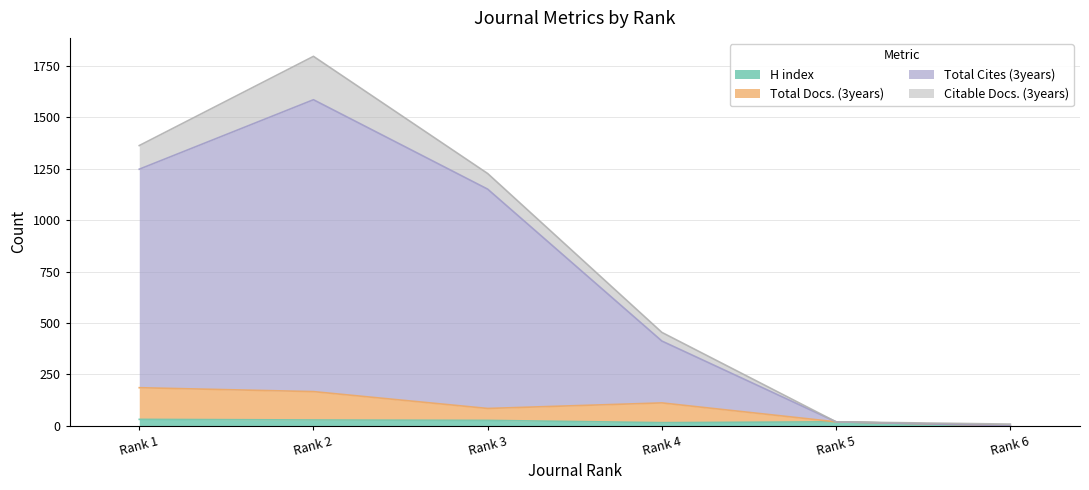

Does the chart display data point markers on the line(s)?

No